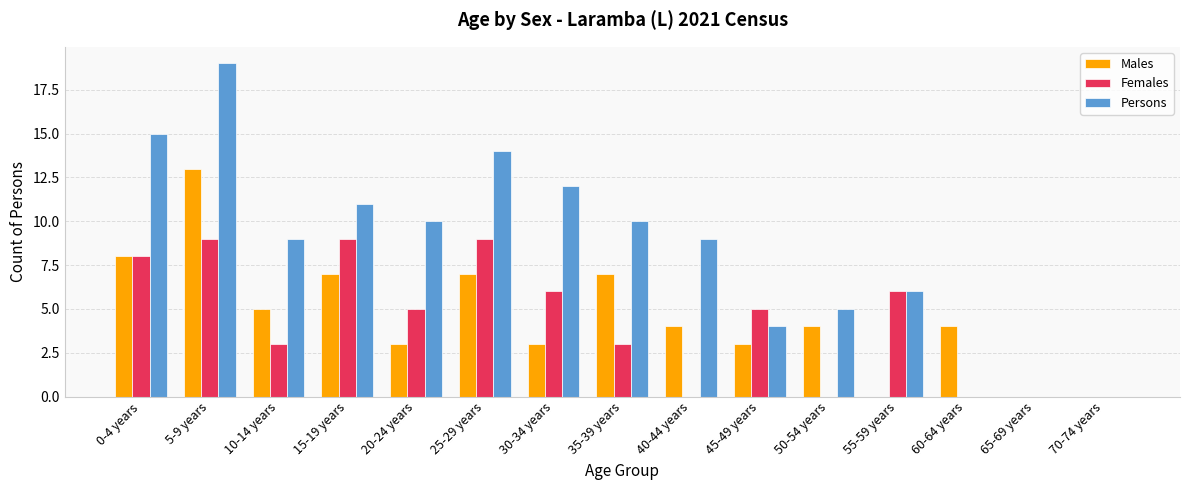

Which category has the highest value across all series?

5-9 years